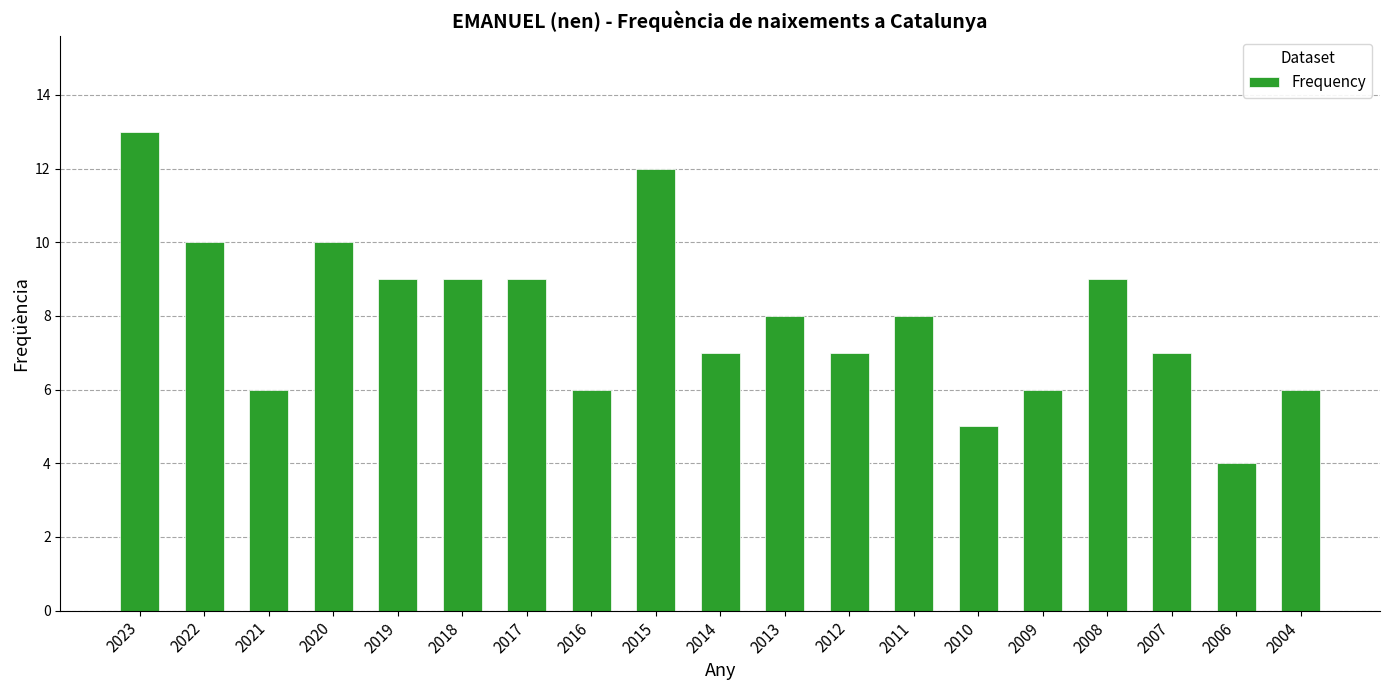

What is the change in value from 2015 to 2008?

-3